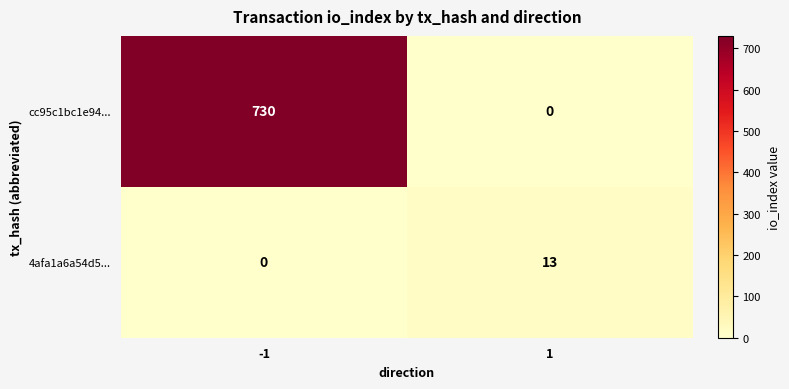

What is the difference between the maximum and minimum values in the cc95c1bc1e94... series?

730